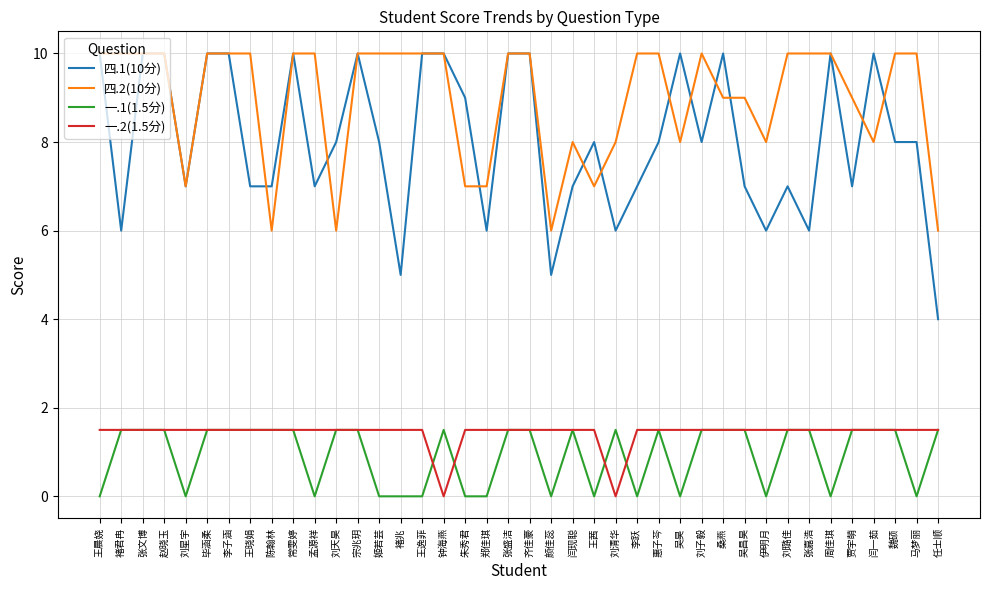

Which series has the widest spread of values?

四.1(10分)